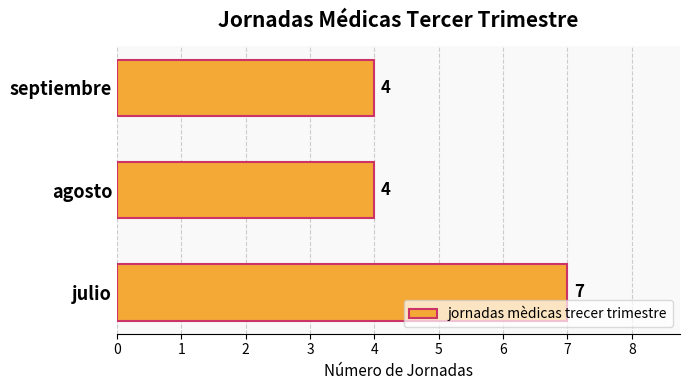

Are the bars grouped side by side (vs. stacked)?

No